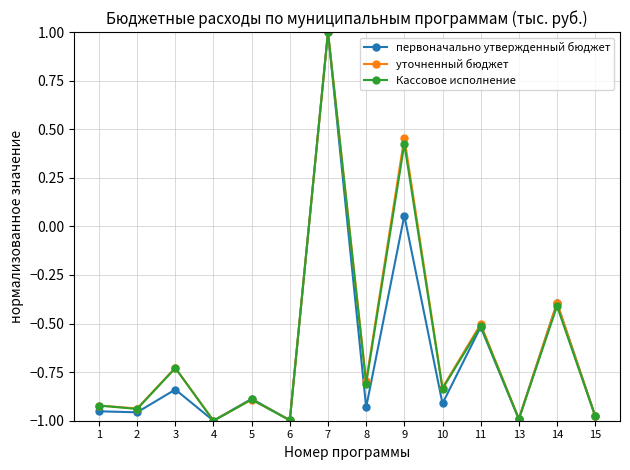

Which category has the highest value in the Кассовое исполнение series?

7